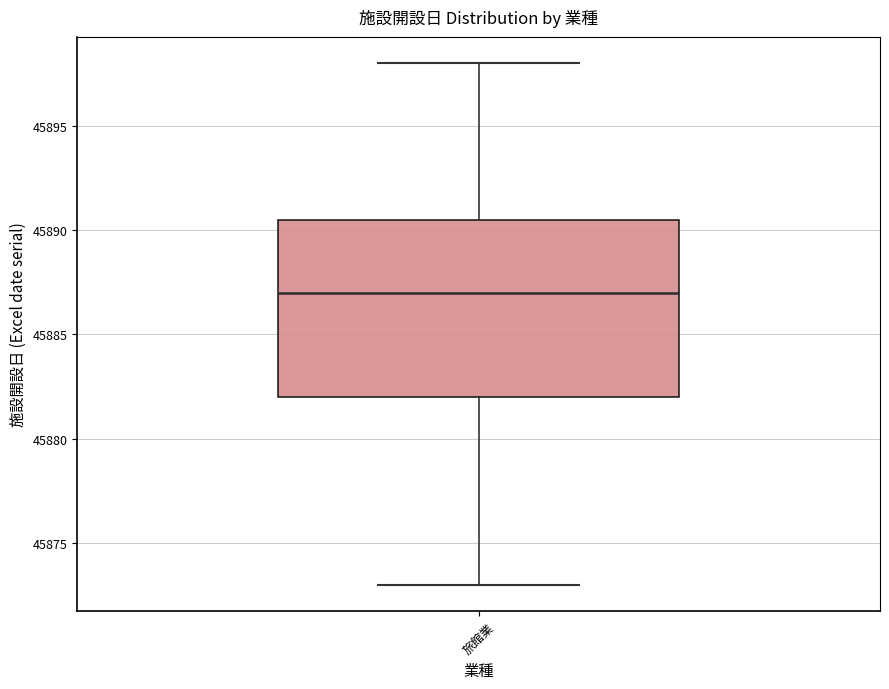

Where does the upper whisker of the box for 旅館業 end on the y-axis? The values are not printed on the chart, so give them approximately, as read against the axis.

45898.0